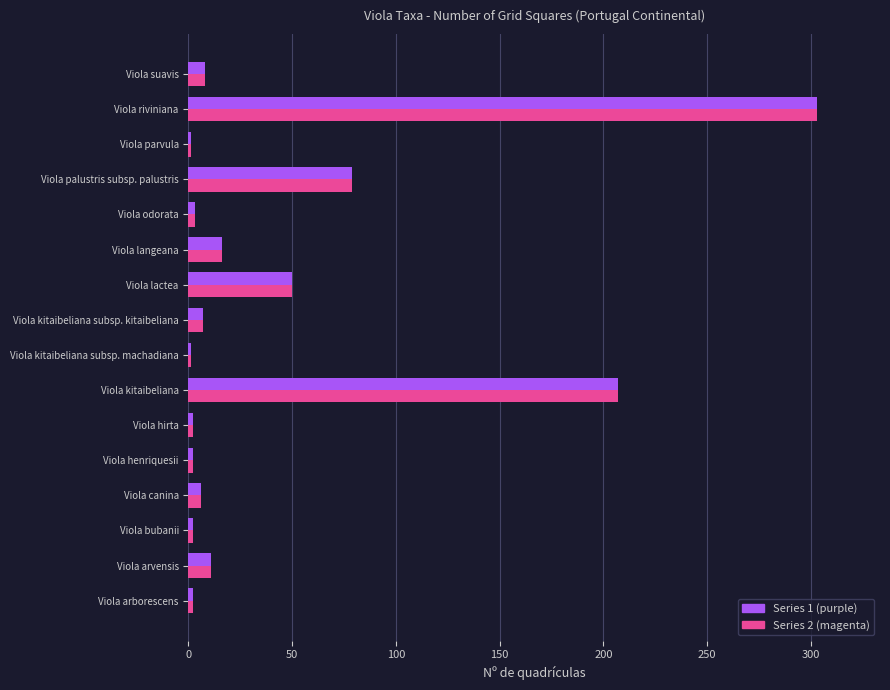

What is the greatest value displayed?

303